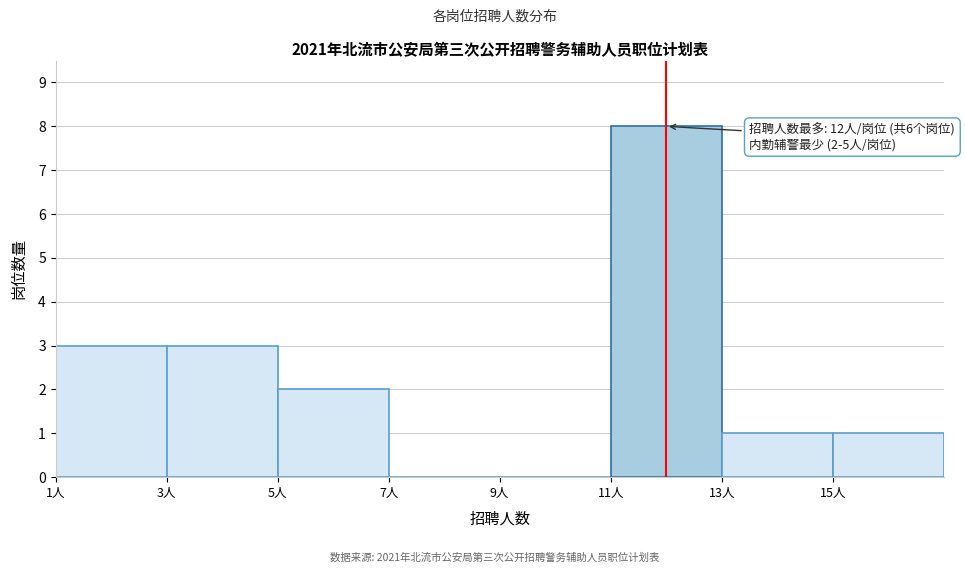

Over which range of the x-axis is the bar tallest?

11 to 13